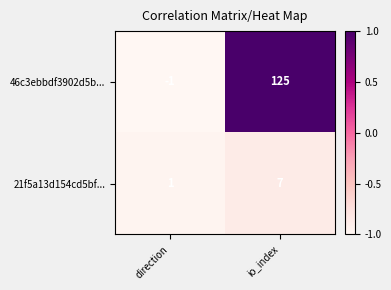

Is the value of 21f5a13d154cd5bf... at io_index greater than the value of 46c3ebbdf3902d5b... at io_index?

No